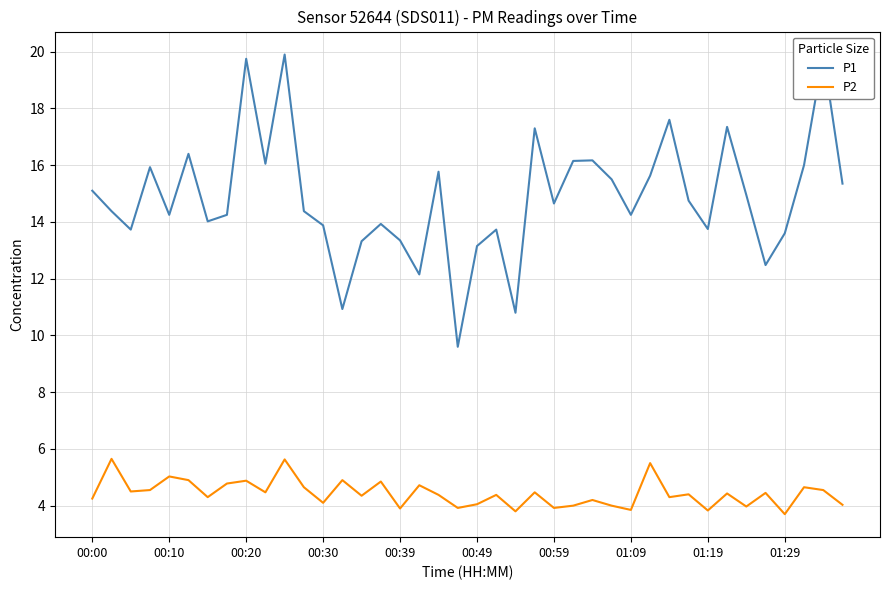

True or false: P2 has a value of 8.0 at 00:20.

False